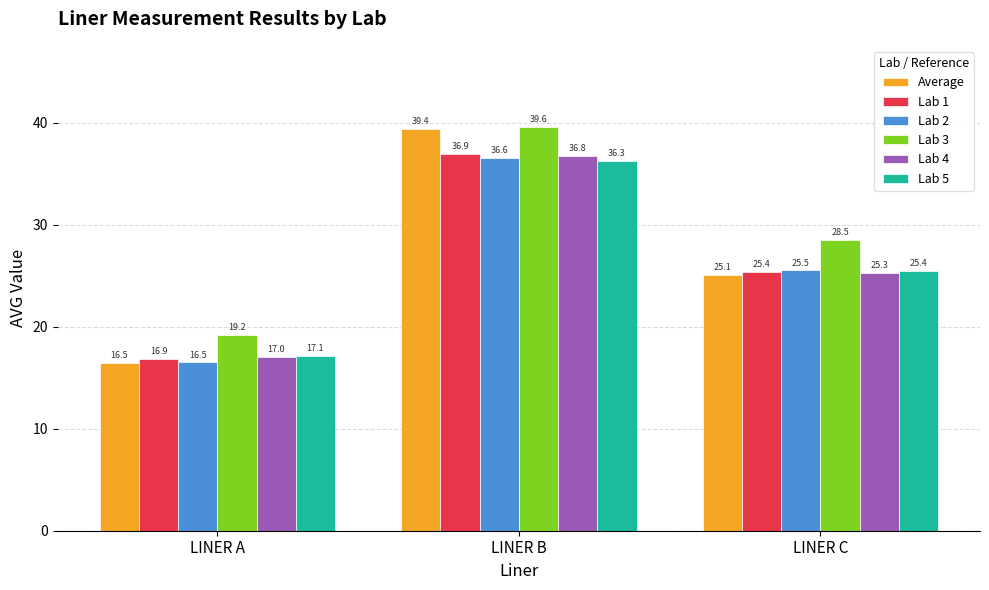

What is the difference between the highest and lowest values at LINER B?

3.3